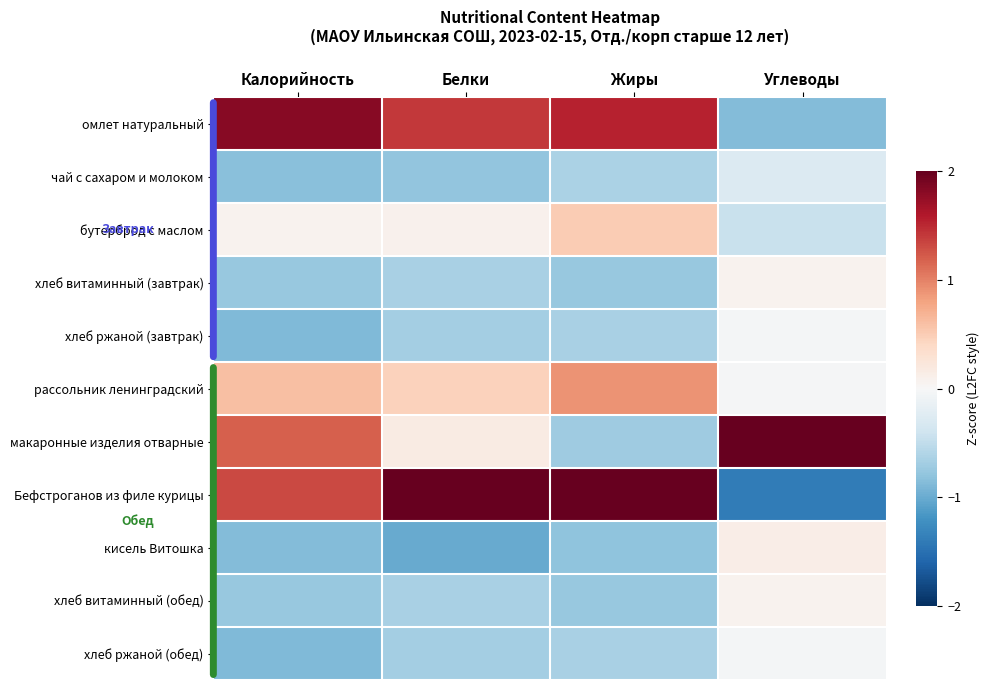

Between Калорийность and Углеводы, which series saw the biggest shift?

Бефстроганов из филе курицы